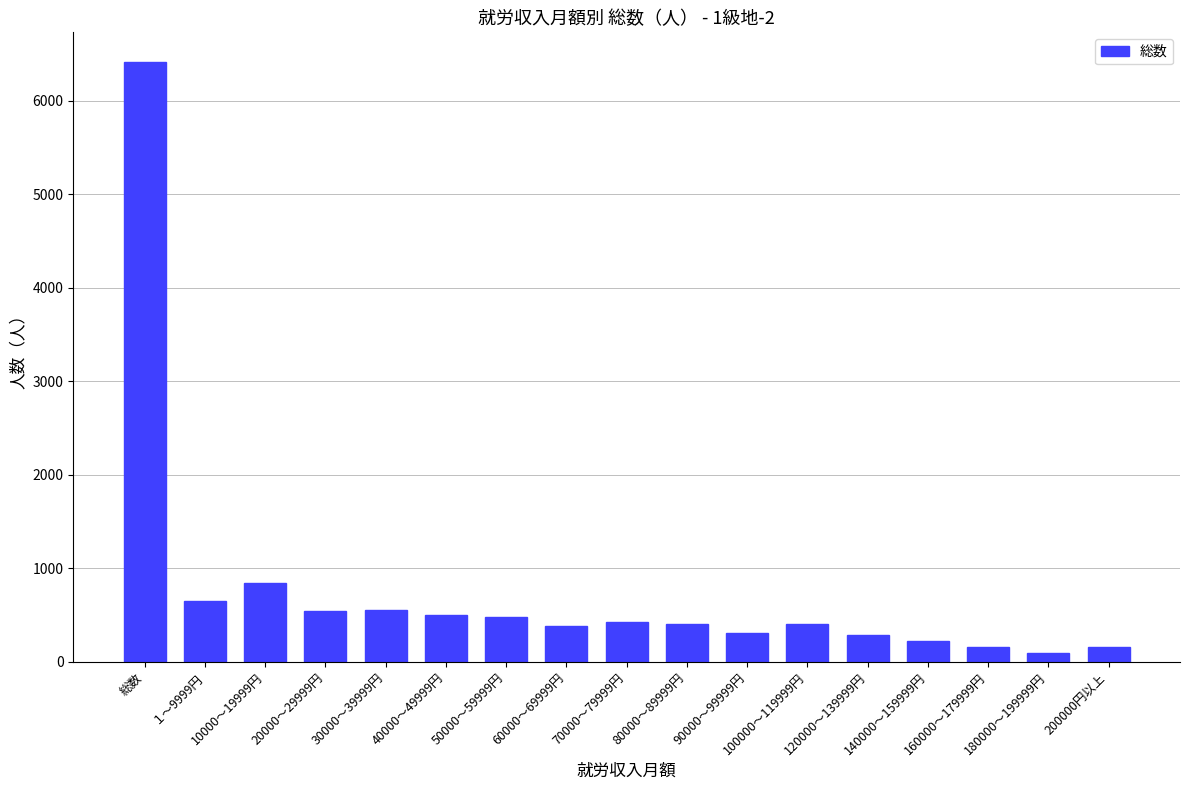

What is the sum of all values?

12822